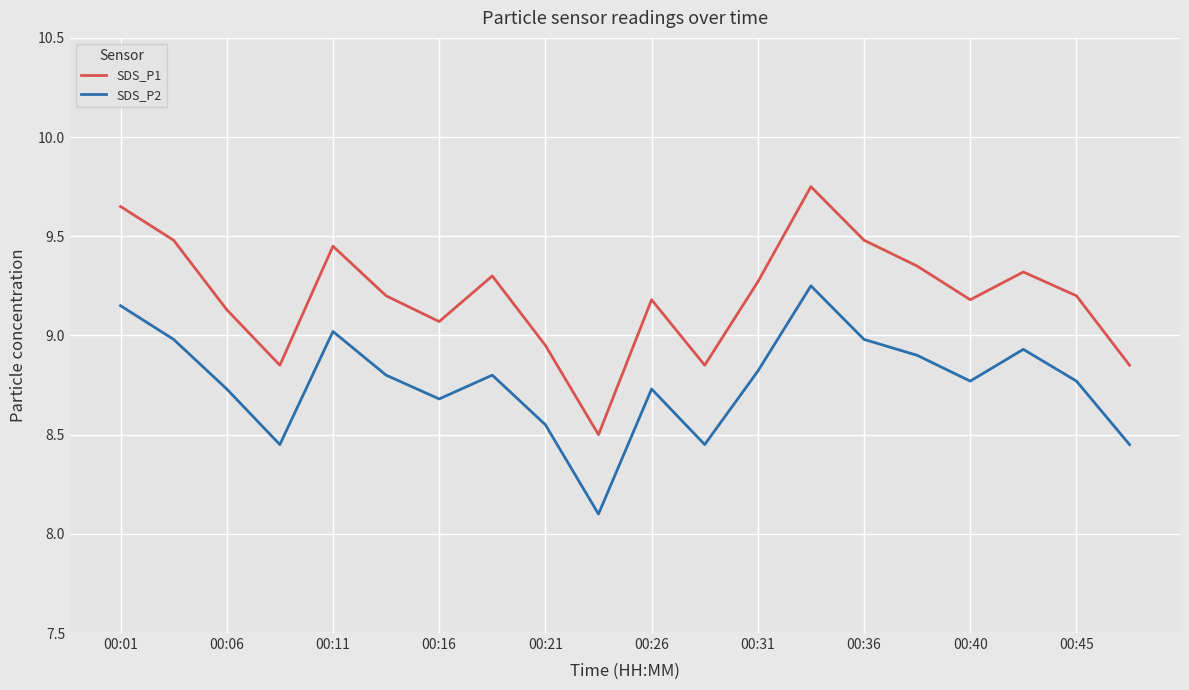

Which series has the widest spread of values?

SDS_P1